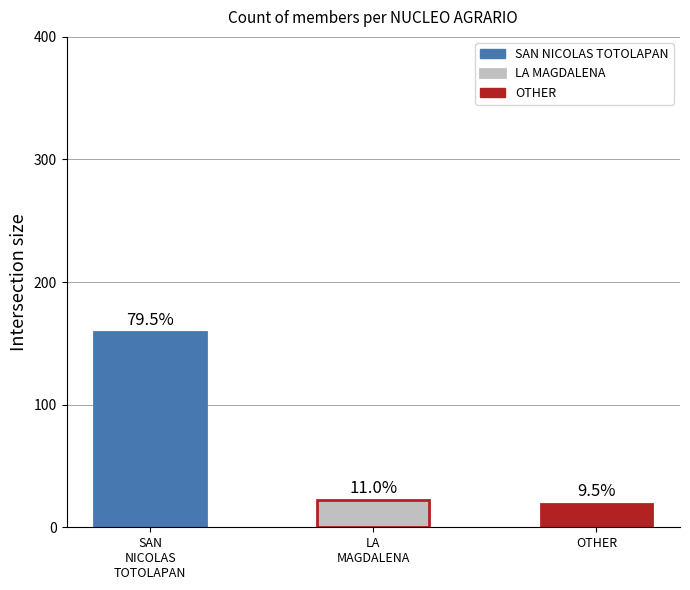

How many bars are there in total?

3